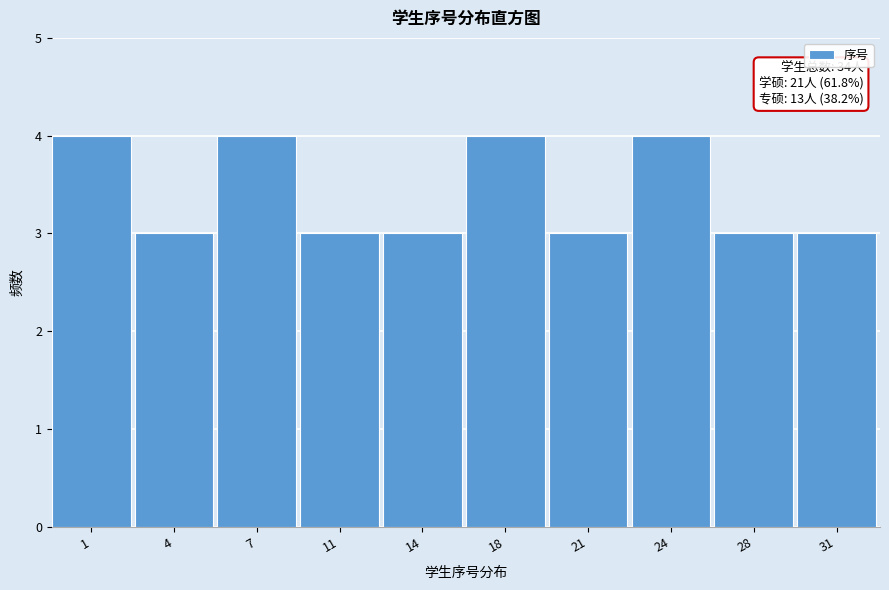

Reading left to right, list all the values displayed in this chart.

1=4	4=3	7=4	11=3	14=3	18=4	21=3	24=4	28=3	31=3